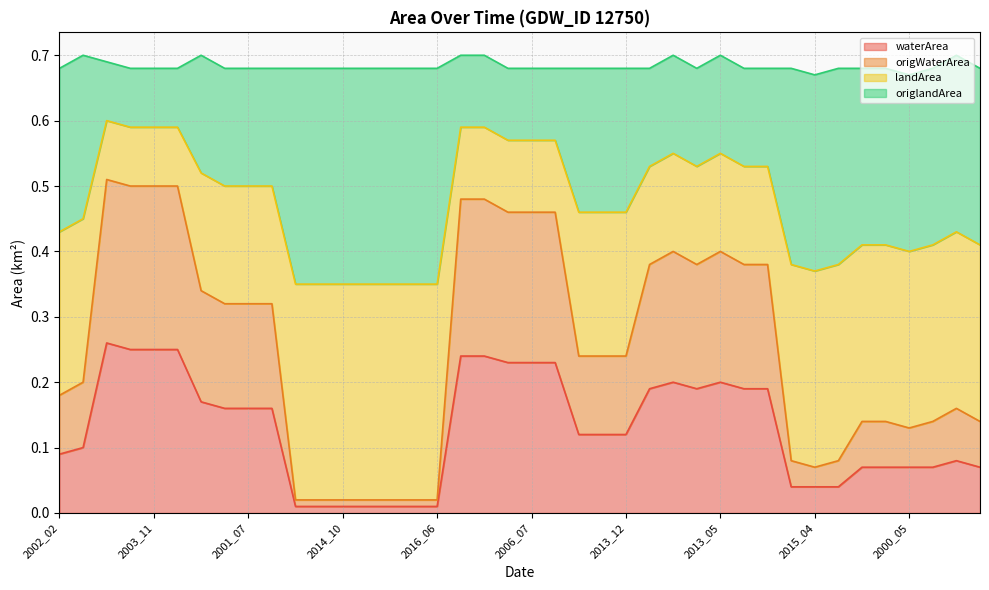

Is it true that waterArea equals 0.0 at 2013_08?

False